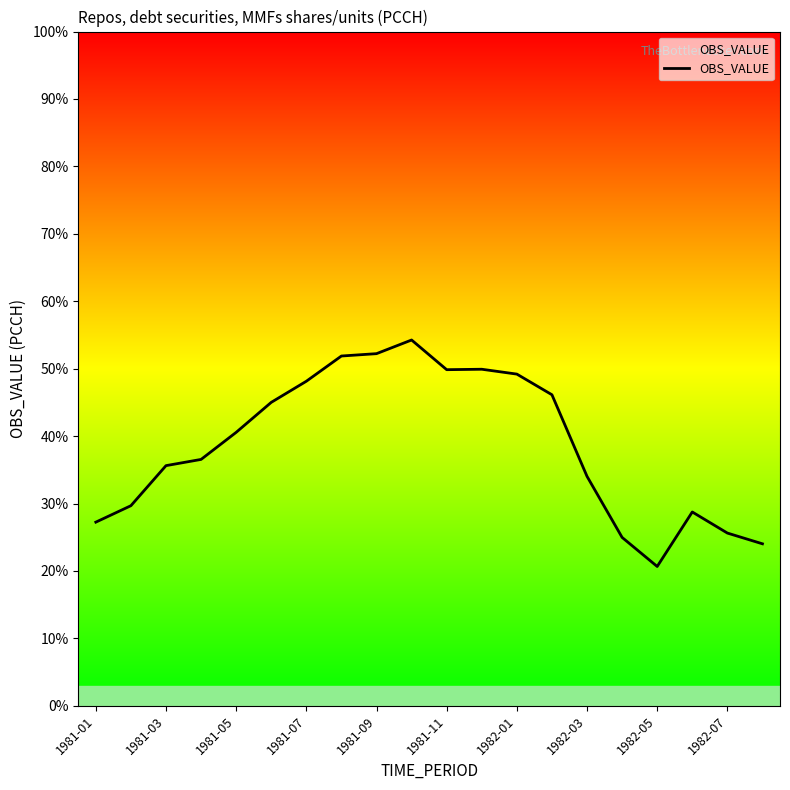

What is the greatest value displayed?

54.3